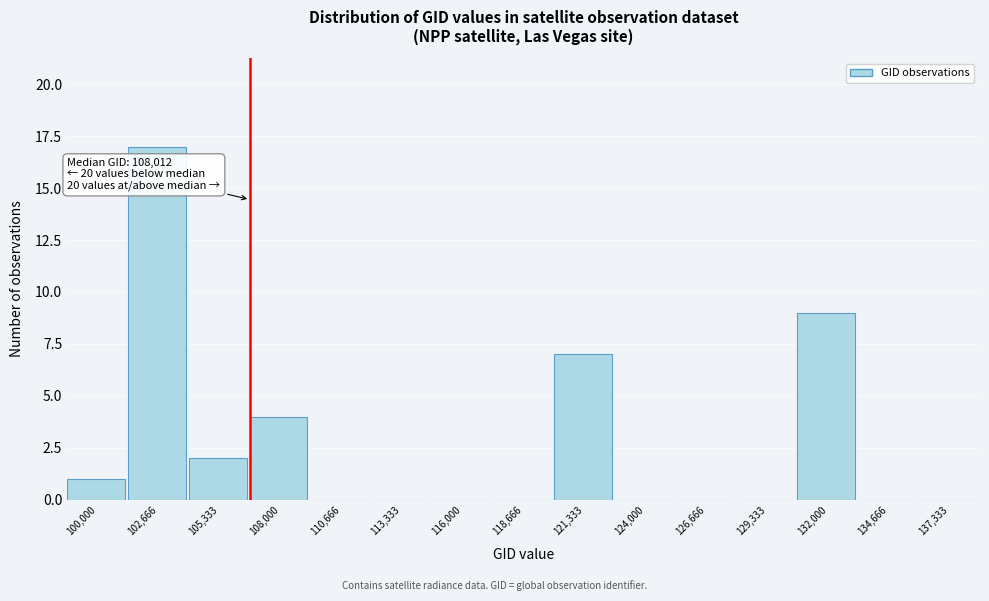

Reading left to right, extract all data points from this chart.

100,000=1	102,666=17	105,333=2	108,000=4	110,666=0	113,333=0	116,000=0	118,666=0	121,333=7	124,000=0	126,666=0	129,333=0	132,000=9	134,666=0	137,333=0